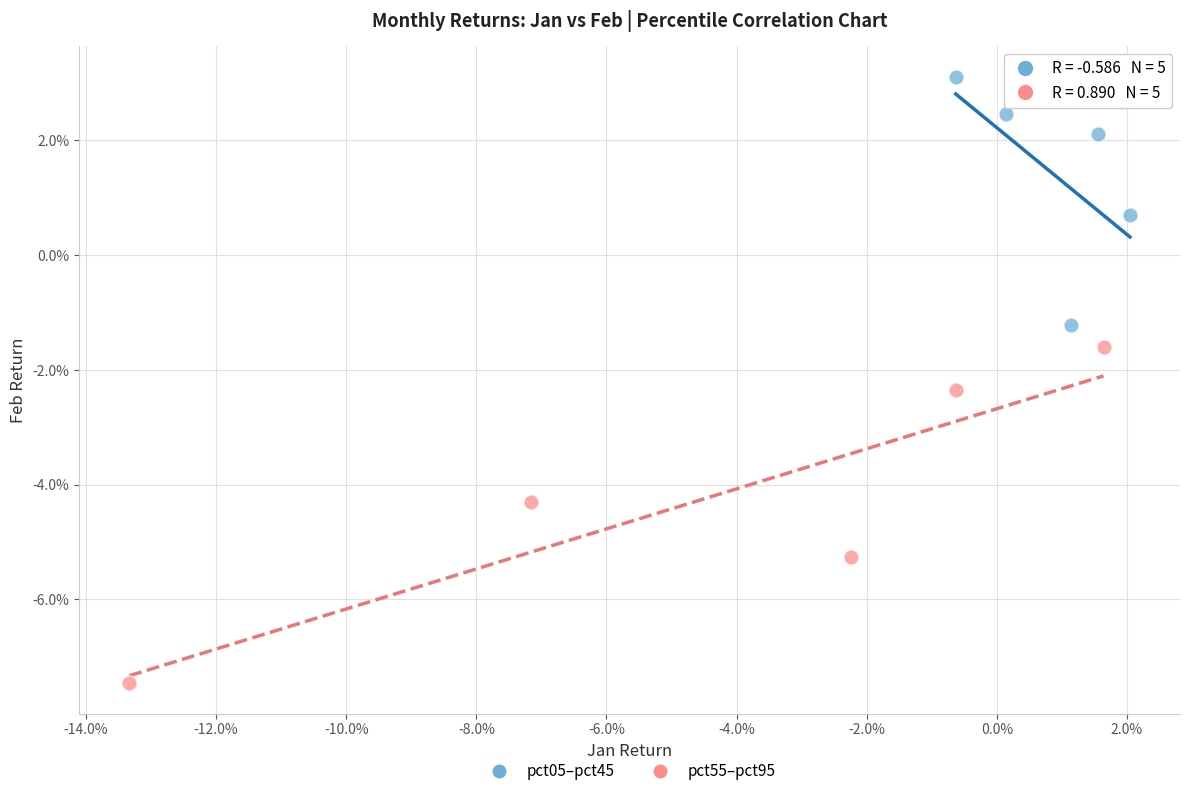

Which series has the largest Y range (max minus min)?

pct55–pct95